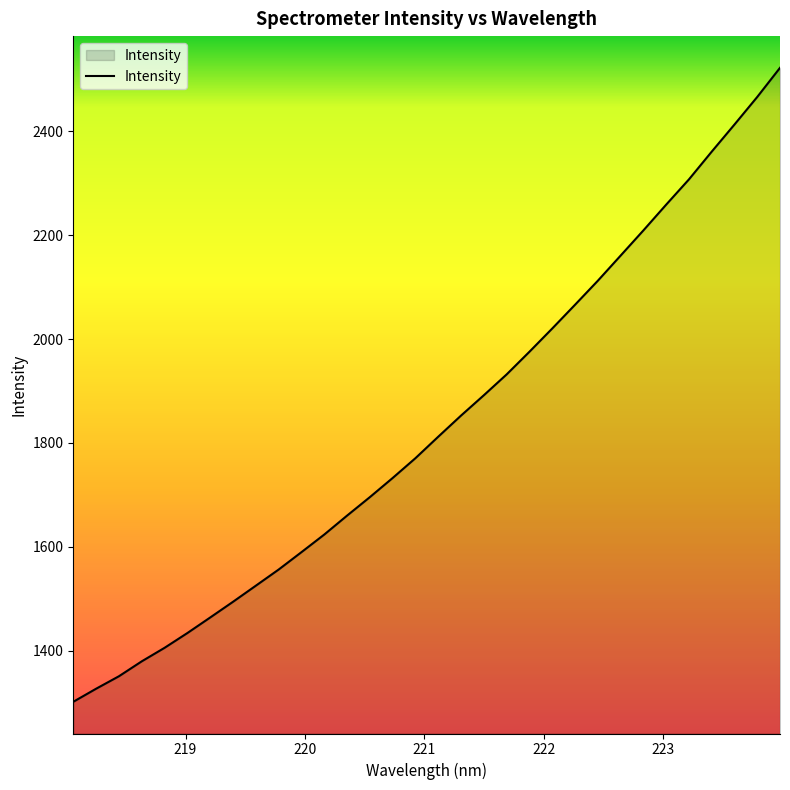

What is the difference between the maximum and minimum values?

1221.1